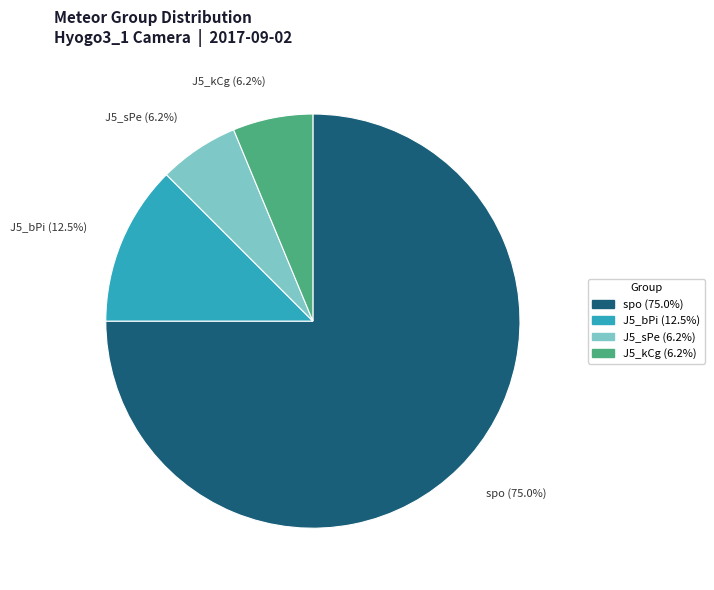

How many slices are in this pie chart?

4